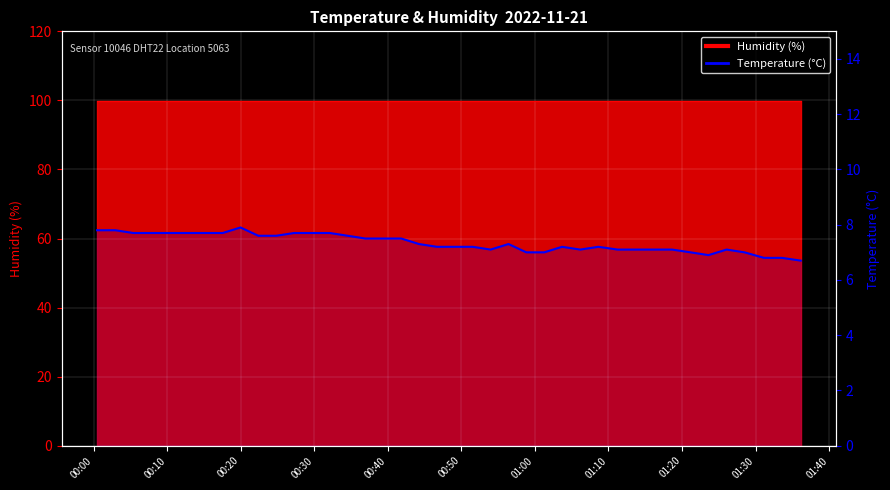

At which category does the chart reach its peak across all series?

01:20